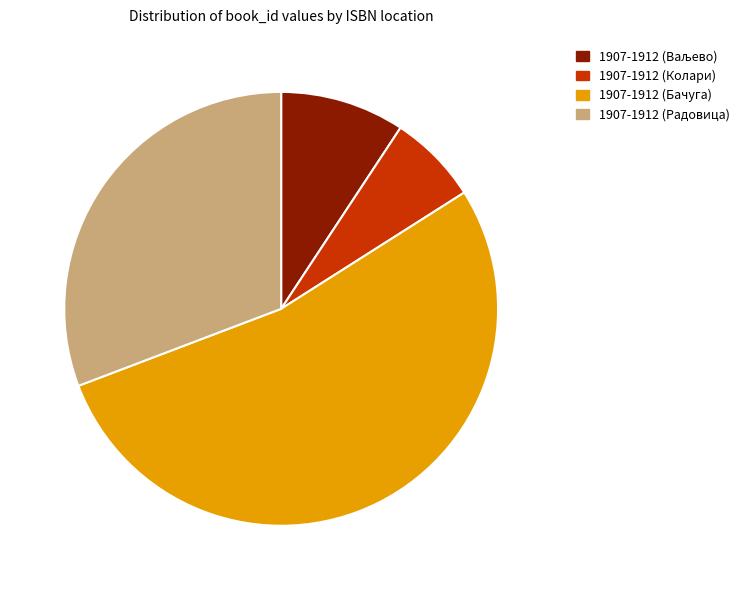

The 1907-1912 (Радовица) slice represents 45% of the pie. True or false?

False